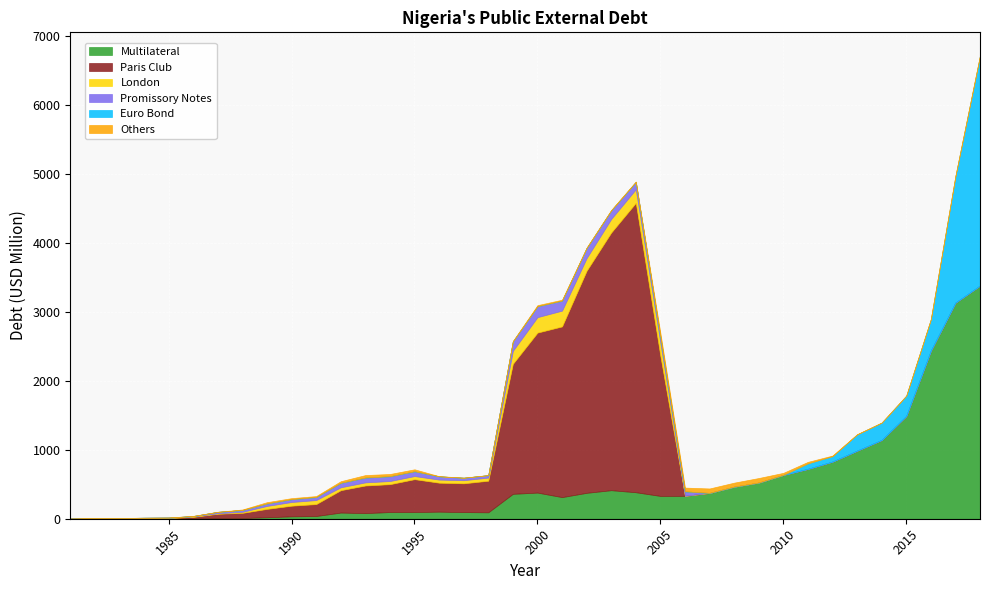

At how many categories does at least one series exceed 3185?

4